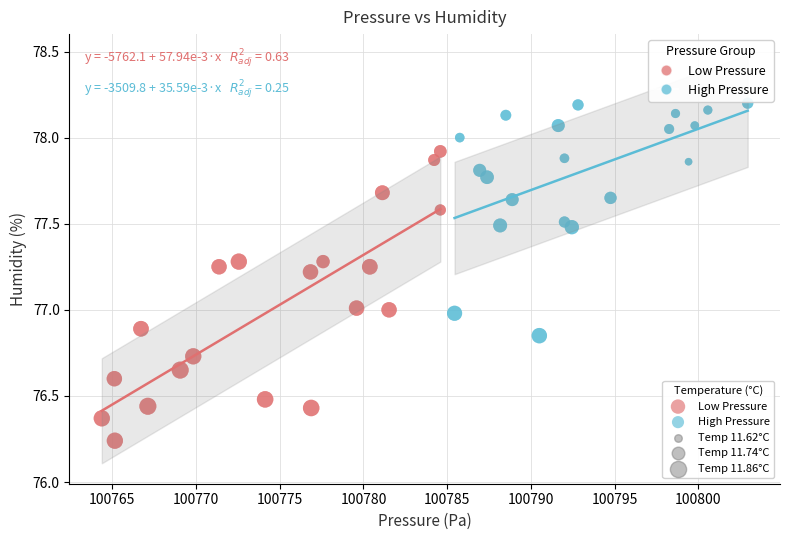

Which series has the largest Y range (max minus min)?

Low Pressure